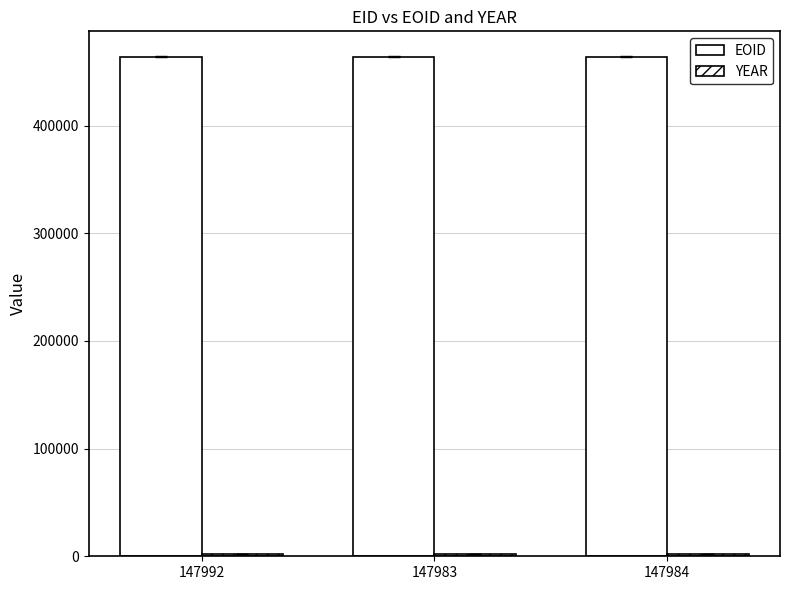

Reading right to left, what are all the values shown in this chart?

EOID: 147984=463803	147983=463802	147992=463801
YEAR: 147984=2004	147983=2004	147992=2004